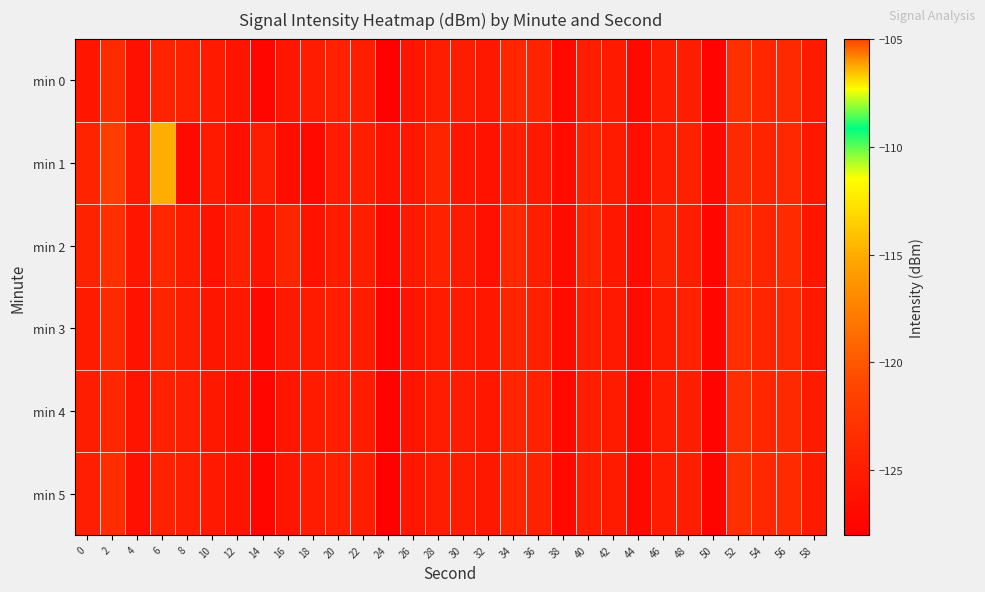

Between 12 and 20, which is larger?

20